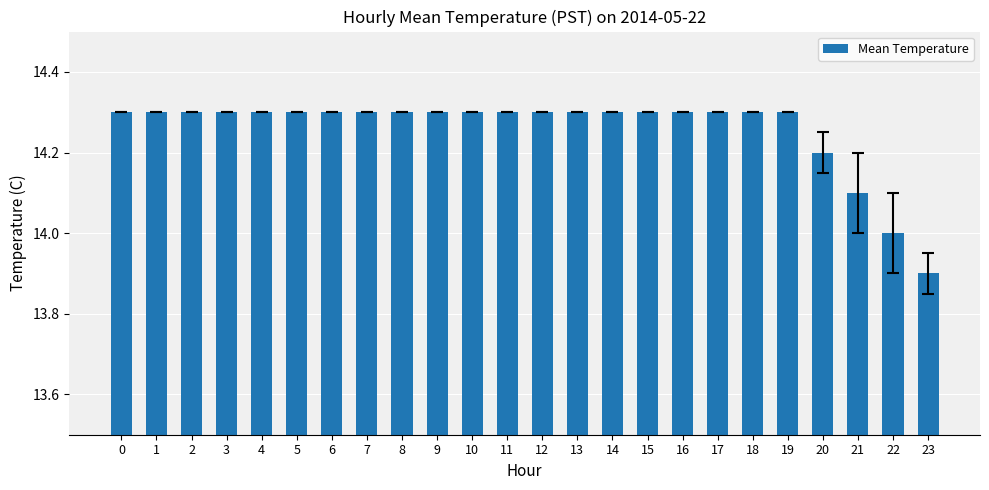

What is the approximate value at 18?

14.3